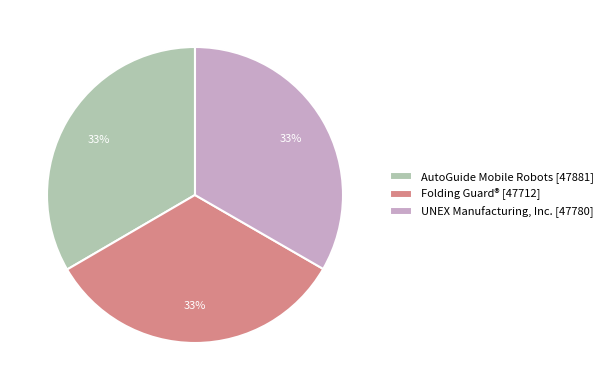

Is it true that UNEX Manufacturing, Inc. is 44% of the pie?

False